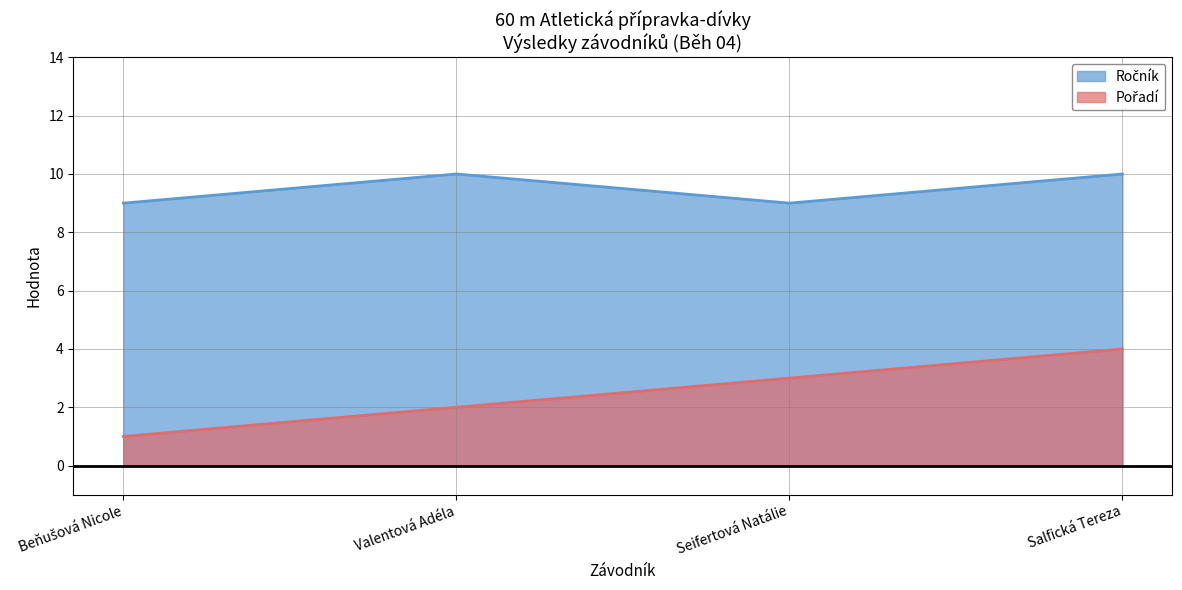

What is the label of the 2nd point from the left?

Valentová Adéla